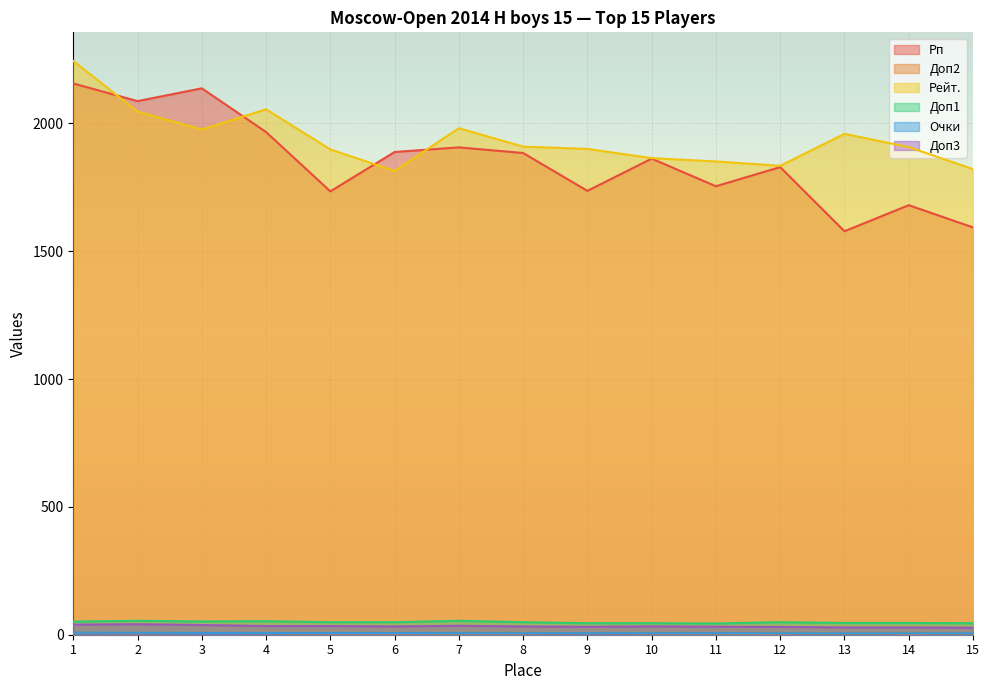

What is the smallest value displayed?

4.0